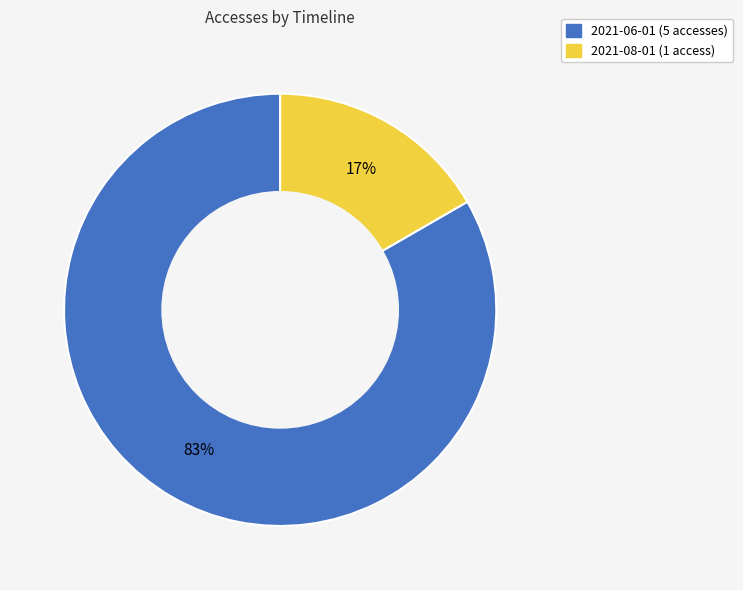

What percentage is the 2021-06-01 (5 accesses) slice, to the nearest percent?

83%